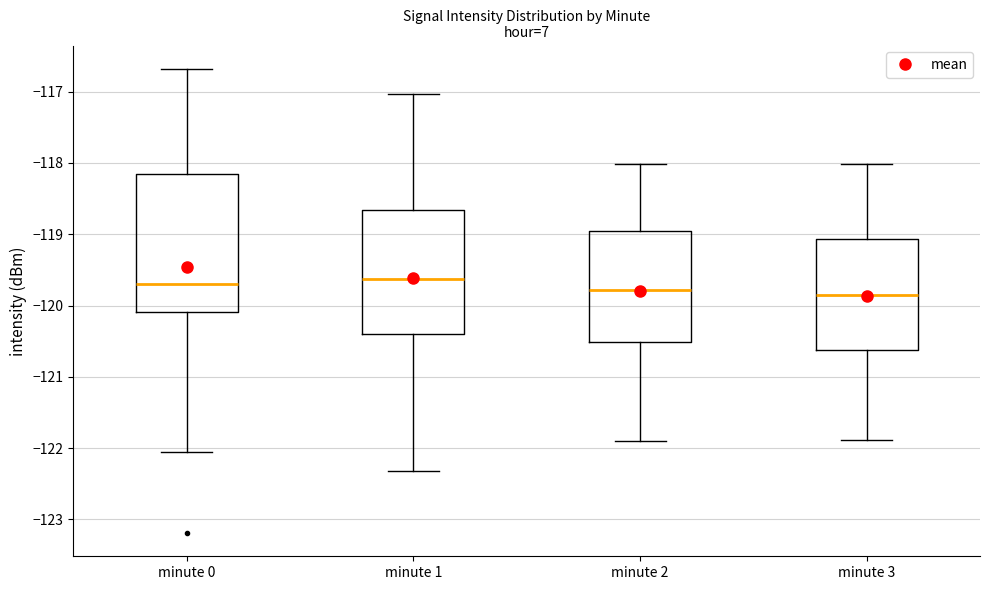

Where is the upper edge of the box for minute 2 on the y-axis? The values are not printed on the chart, so give them approximately, as read against the axis.

-118.9